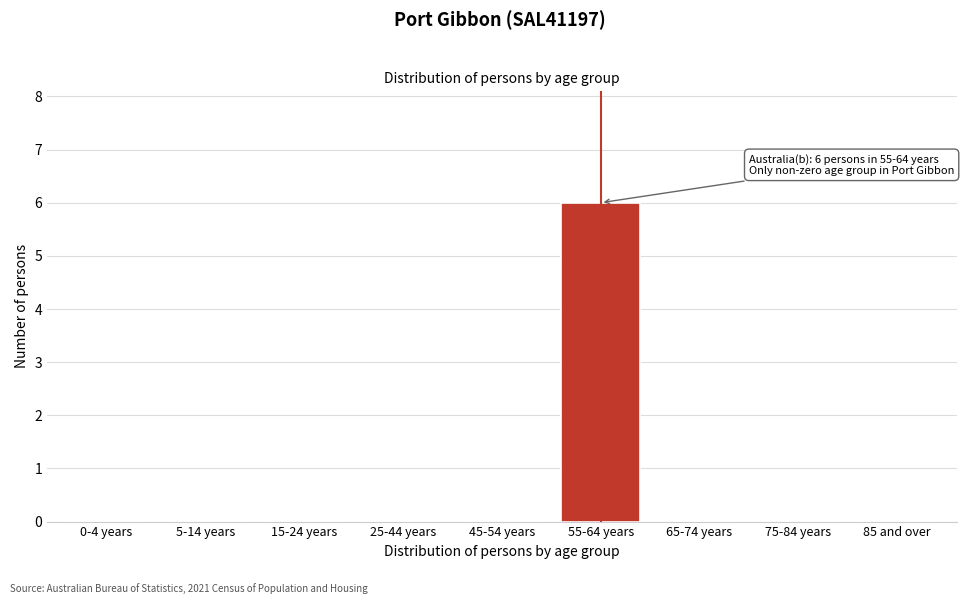

Reading left to right, list all the values displayed in this chart.

0-4 years=0	5-14 years=0	15-24 years=0	25-44 years=0	45-54 years=0	55-64 years=6	65-74 years=0	75-84 years=0	85 and over=0